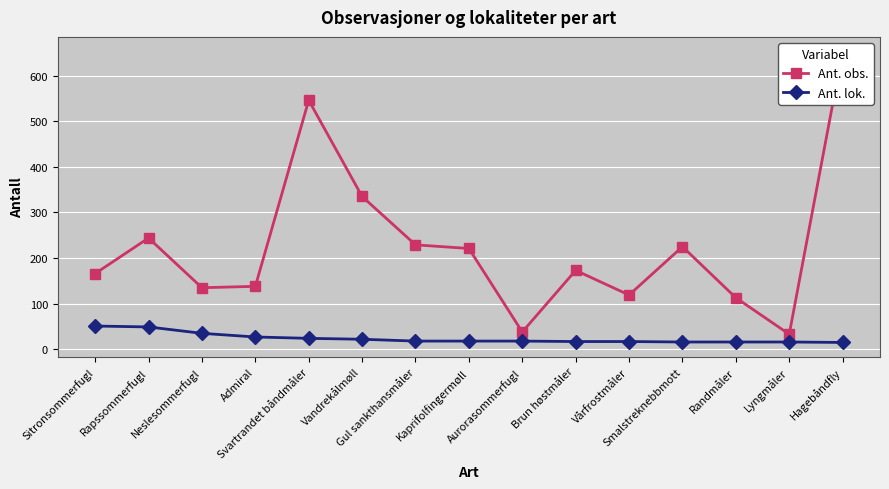

What is the label of the 9th point from the left?

Aurorasommerfugl